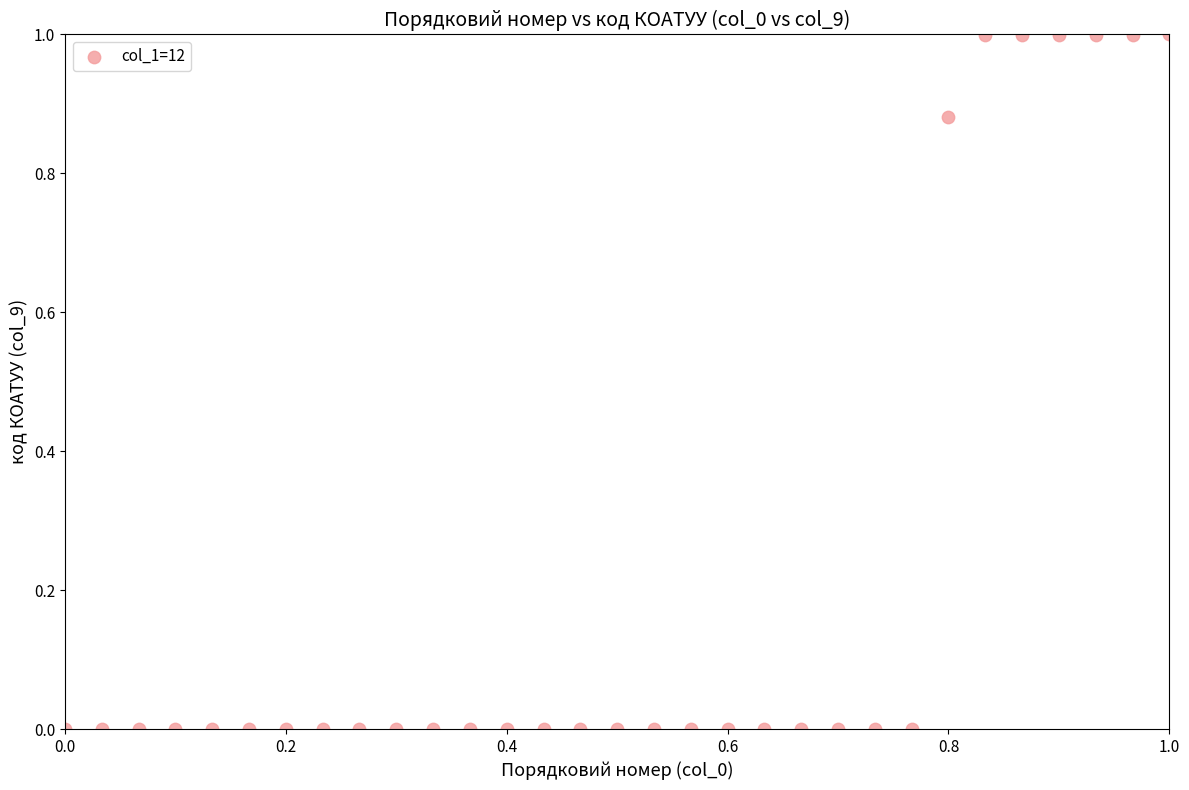

What is the range of Y values (max minus min)?

1.0